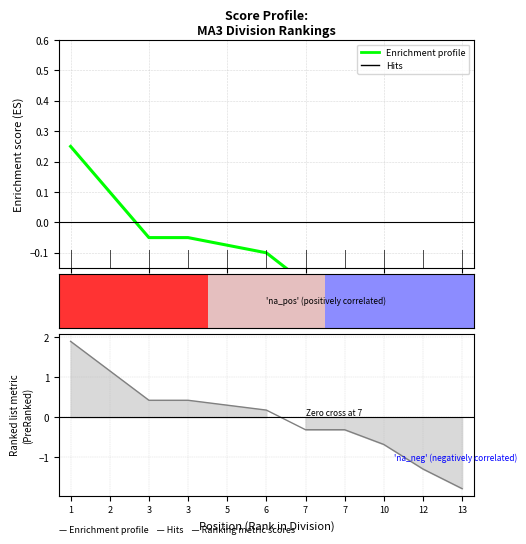

True or false: the data shows -0.1 at 6.

False